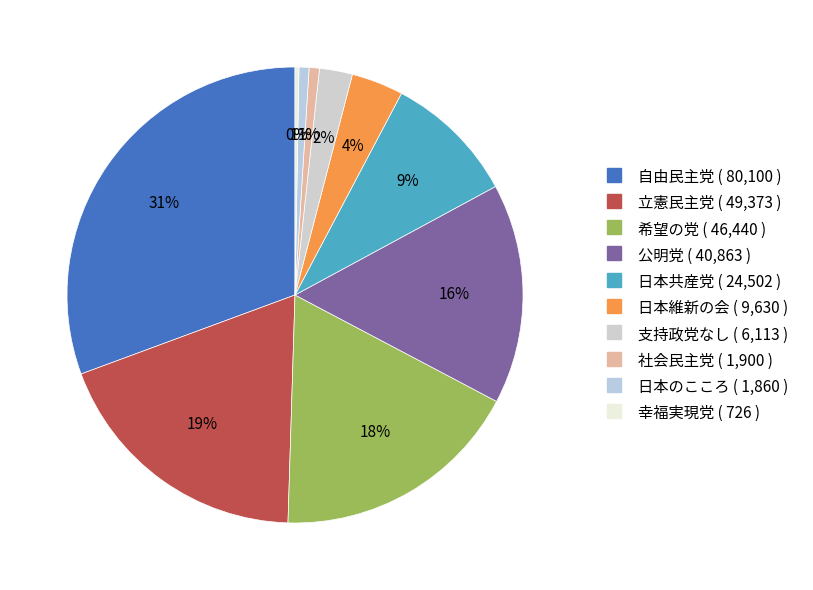

What percentage is the 日本のこころ slice, to the nearest percent?

1%